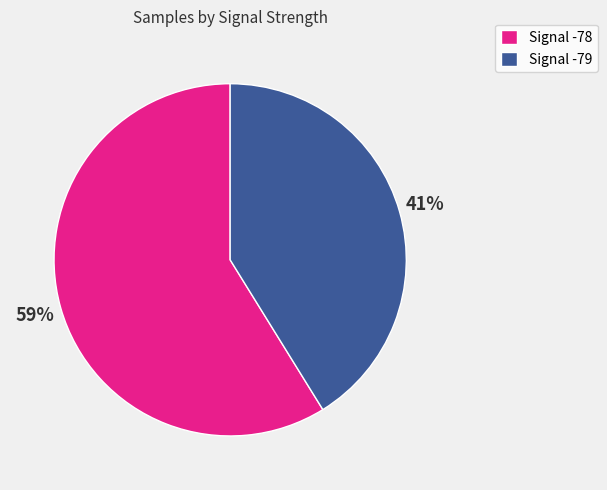

To the nearest percent, what is the average slice percentage?

50%